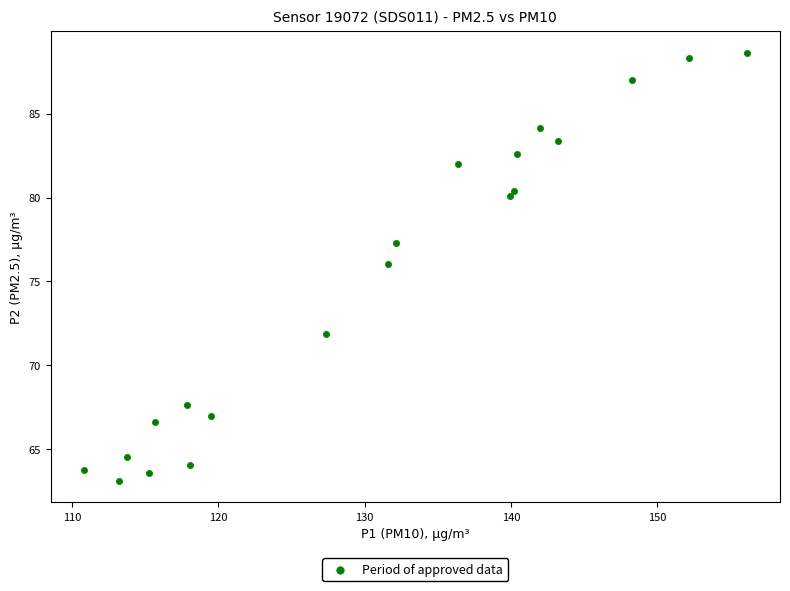

What Y value in the scatter plot is closest to 75?

76.0